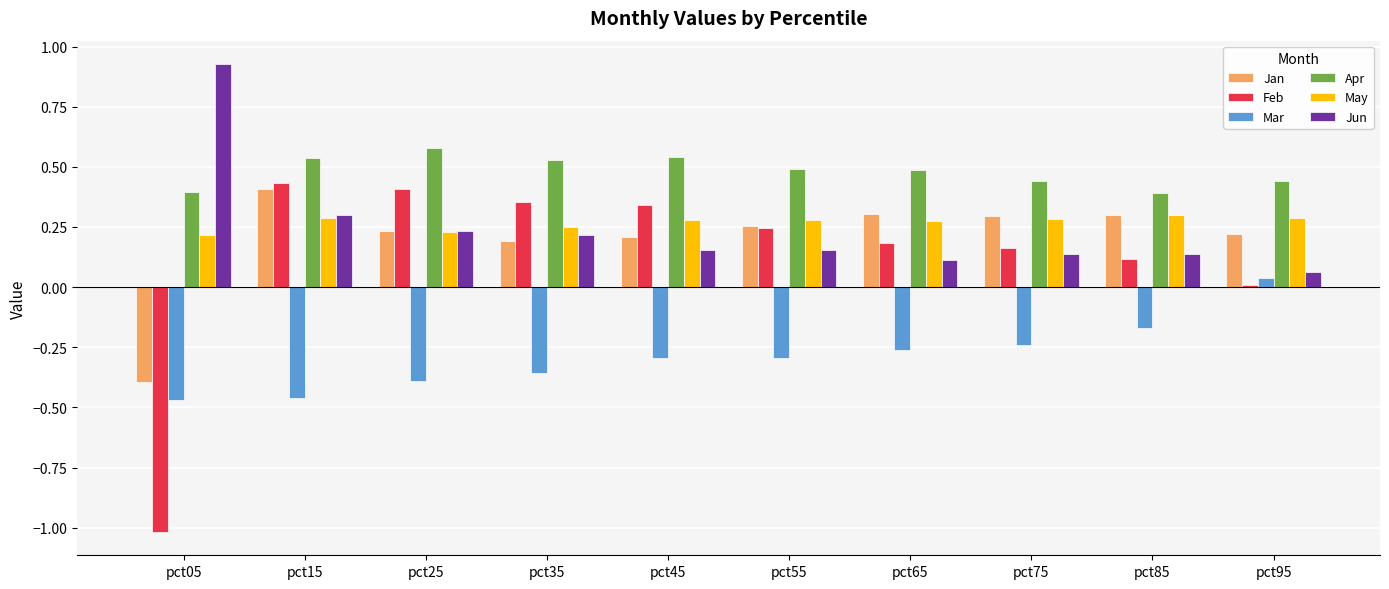

What is the lowest value of the Feb series?

-1.0